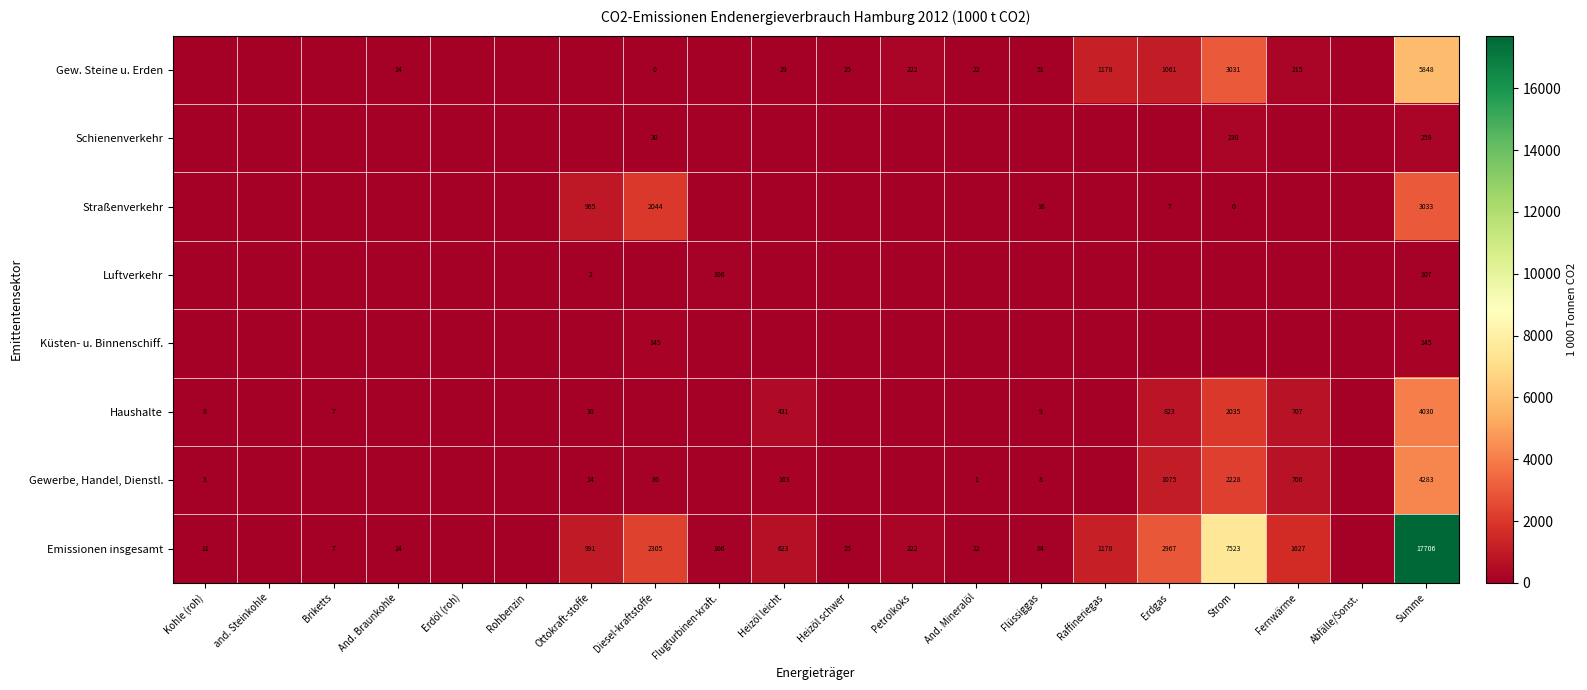

What is the sum of the Gewerbe, Handel, Dienstl. values at Diesel-kraftstoffe and Kohle (roh)?

89